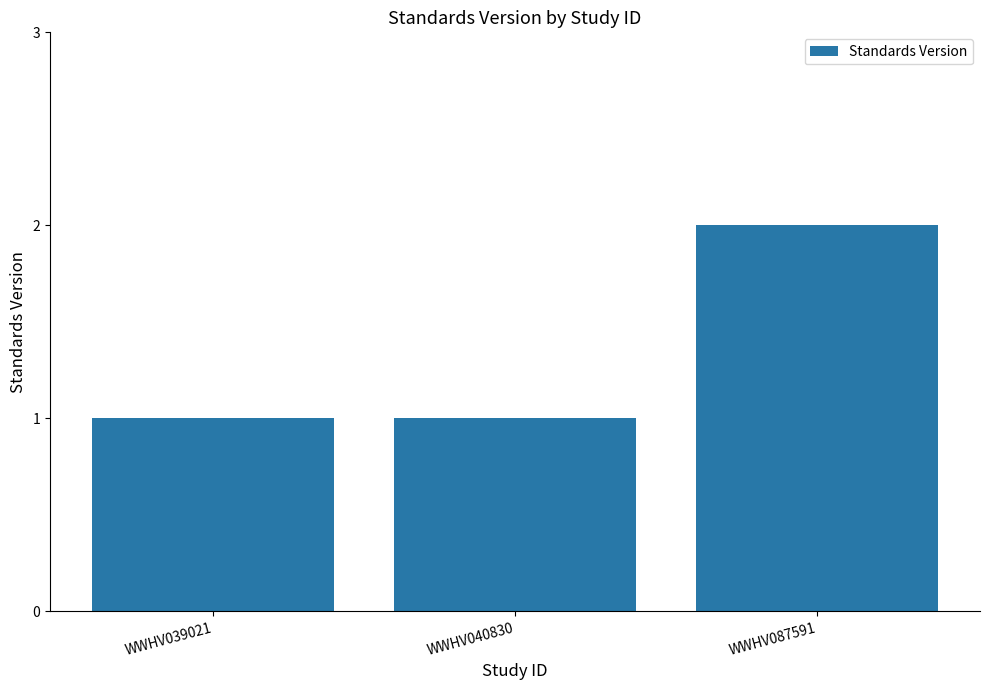

What value does the data have at WWHV040830?

1